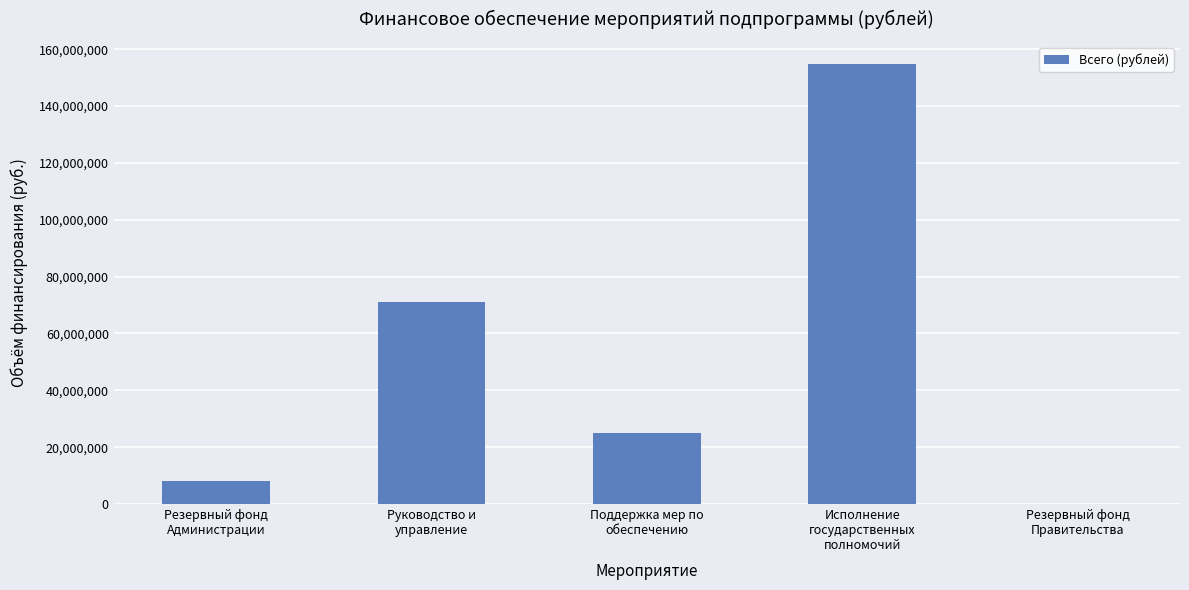

What is the maximum value shown in the chart?

154846331.0